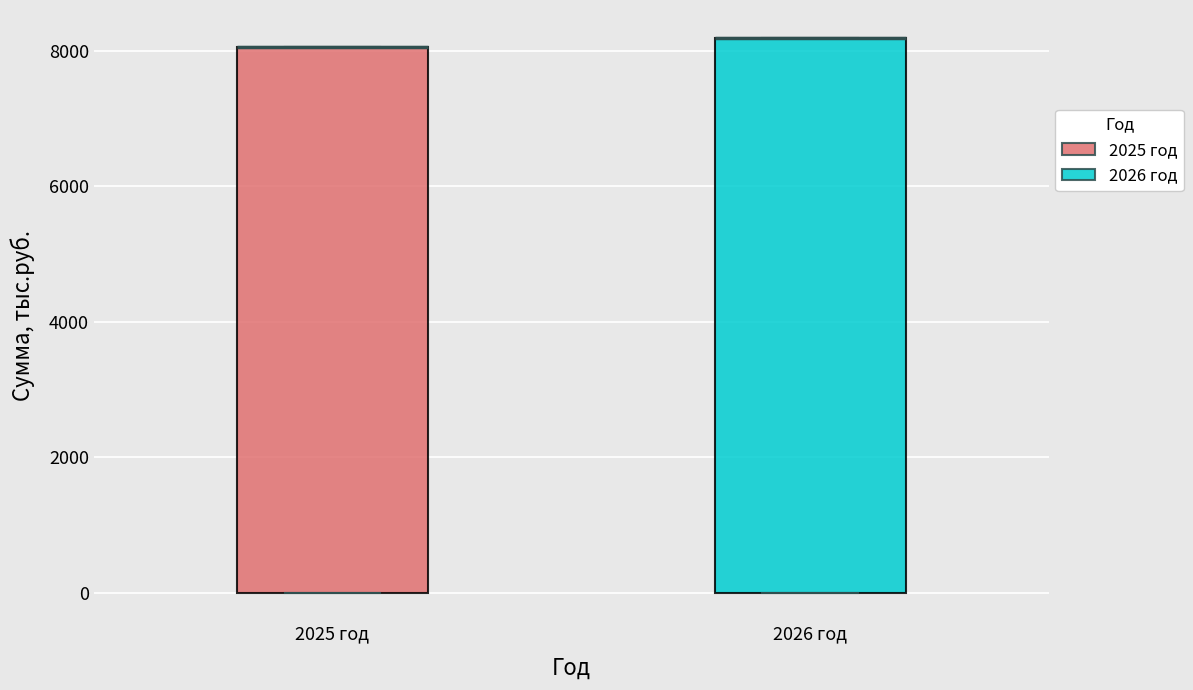

Where is the upper edge of the box for 2026 год on the y-axis? The values are not printed on the chart, so give them approximately, as read against the axis.

8200